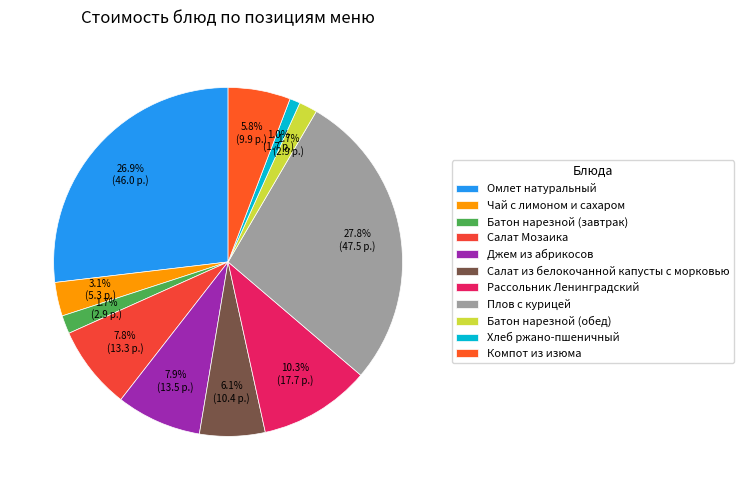

How many slices are in this pie chart?

11